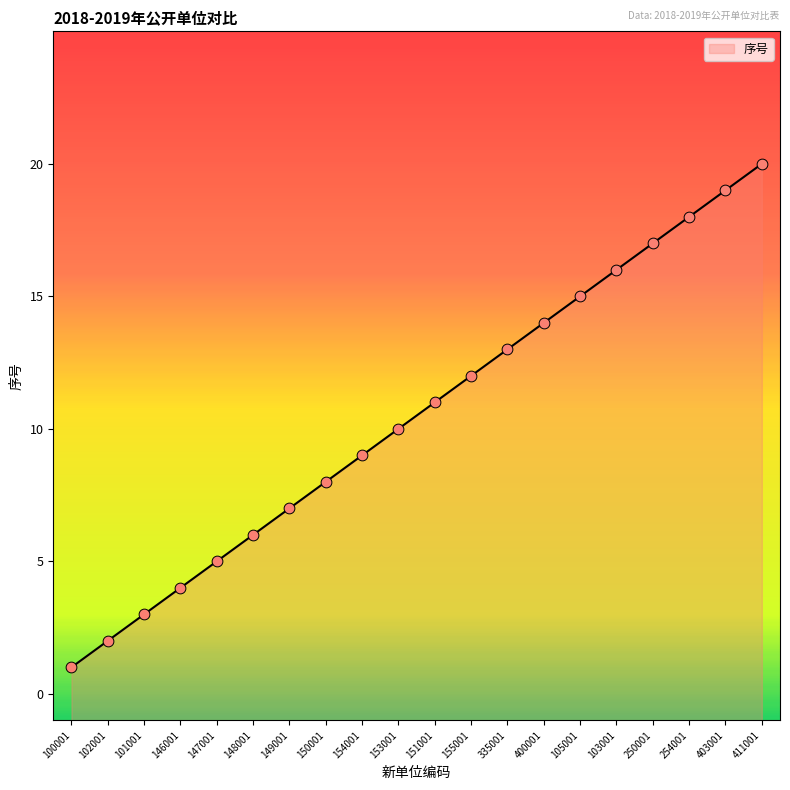

Approximately how many times larger is the value at 411001 compared to 155001?

1.7